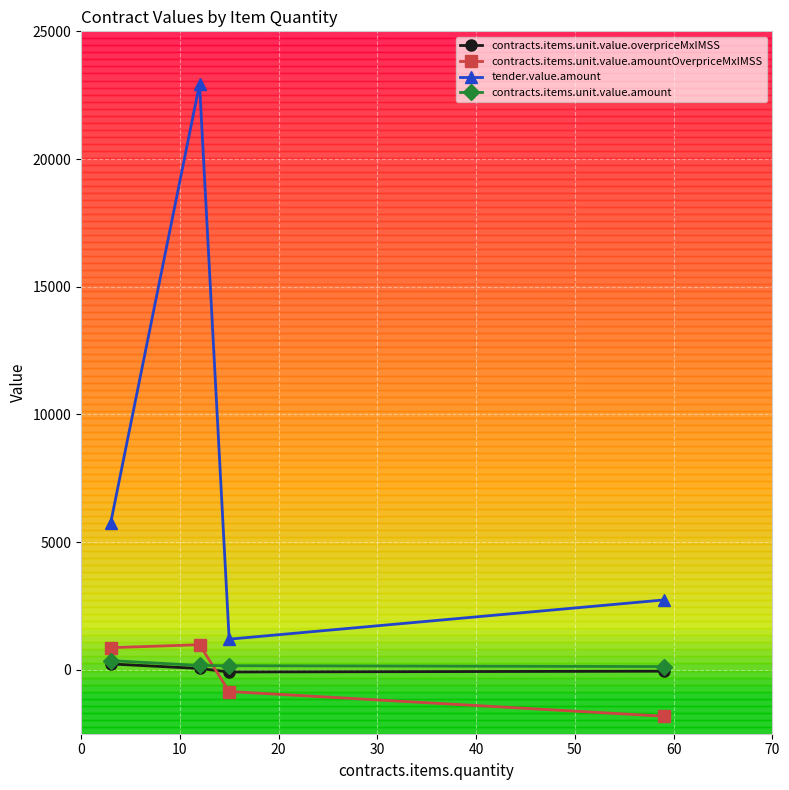

Count the number of categories in the chart.

4